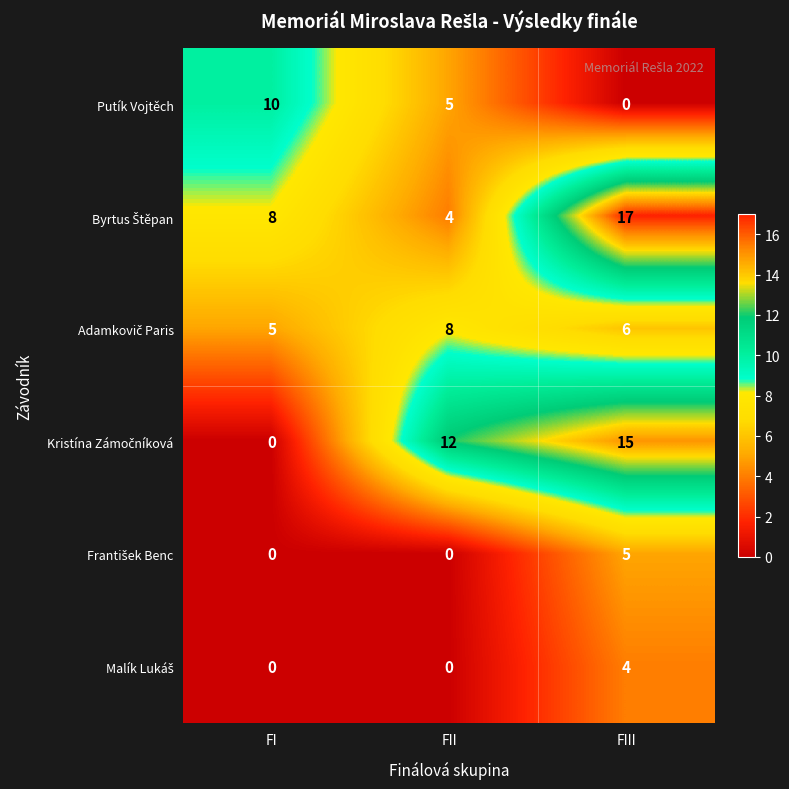

Count the number of categories in the chart.

3